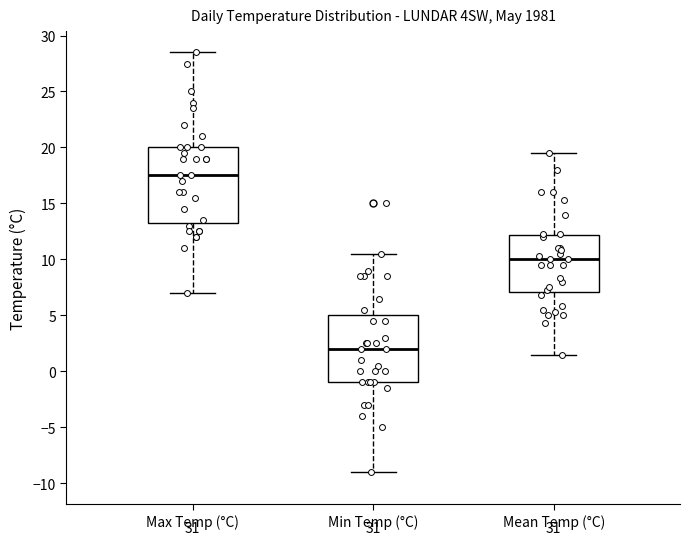

Which box is the tallest, from its lower edge to its upper edge?

Max Temp (°C)